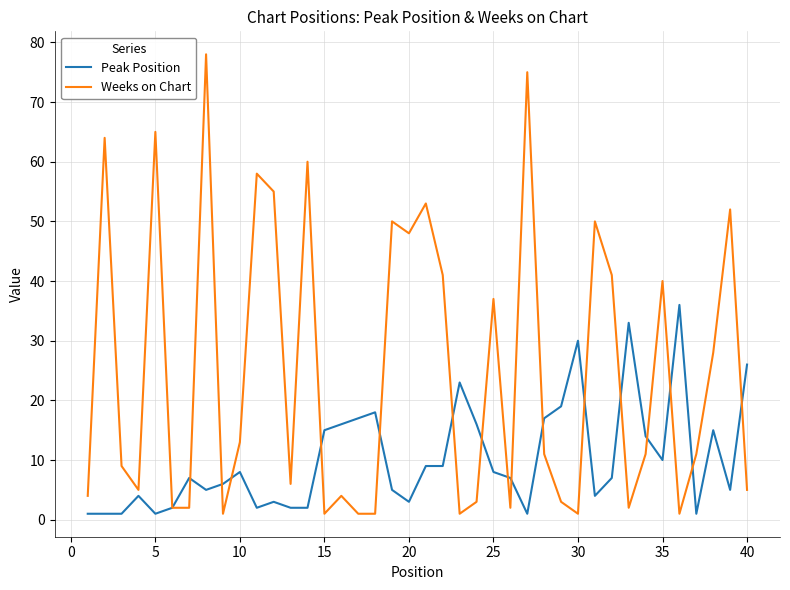

List the series in order of their peak value, lowest first.

Peak Position, Weeks on Chart